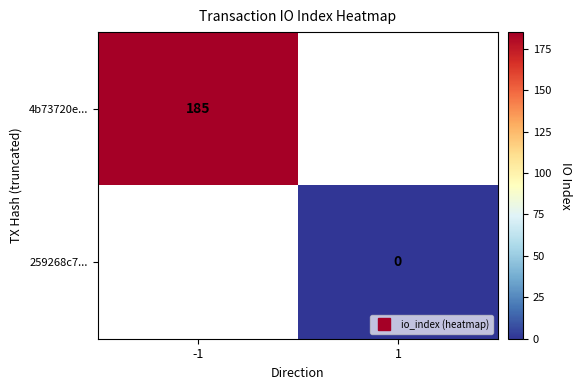

List the labels in order of 259268c7... value, smallest first.

-1, 1